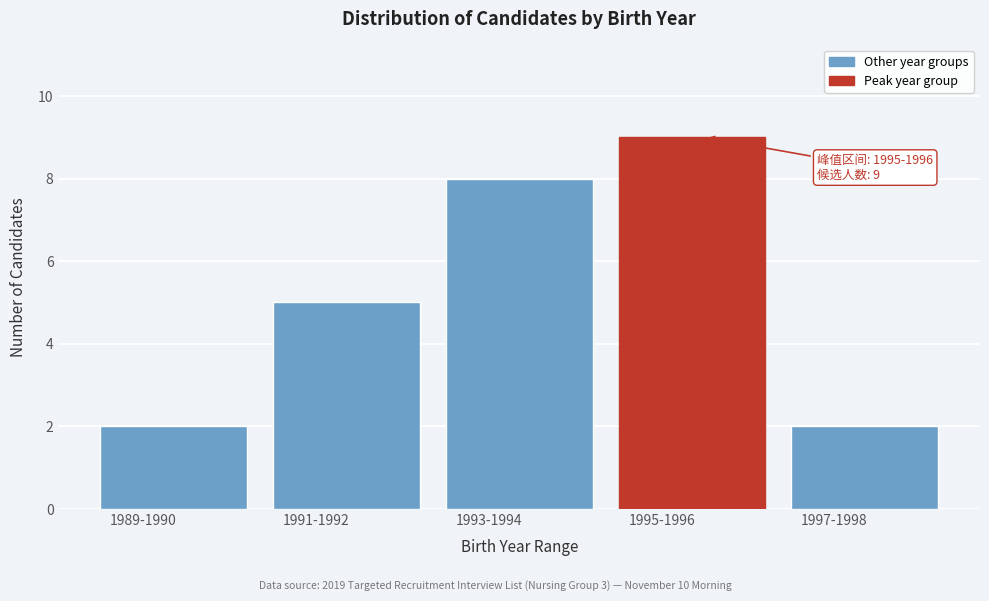

Reading left to right, extract all data points from this chart.

2	5	8	9	2